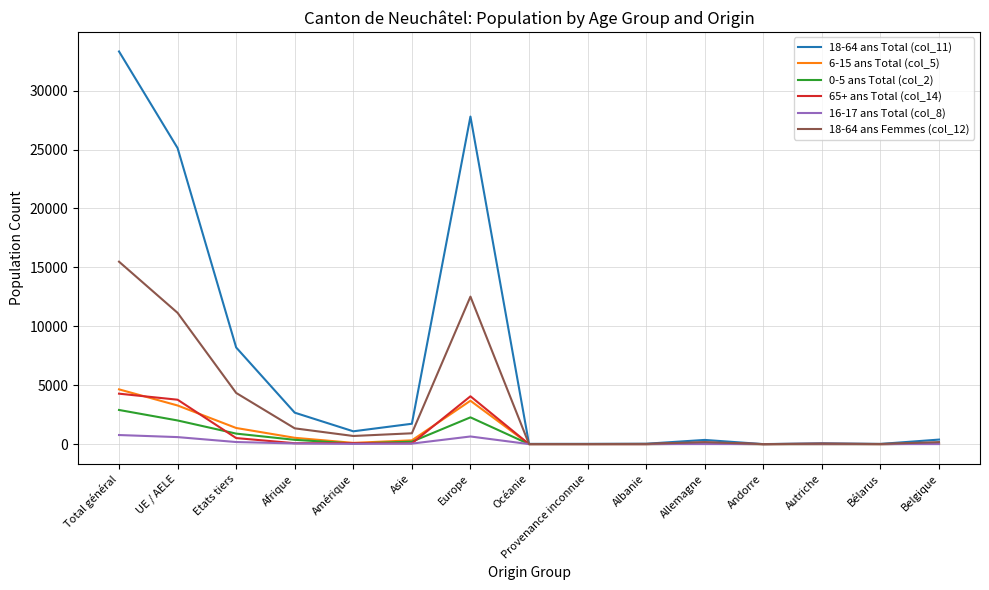

The value of 65+ ans Total (col_14) at Océanie is -2538. True or false?

False